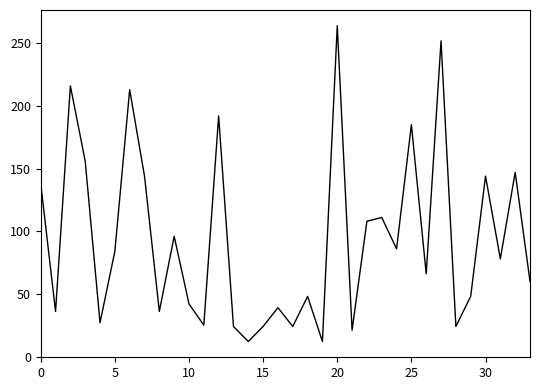

What is the difference between the maximum and minimum values?

252